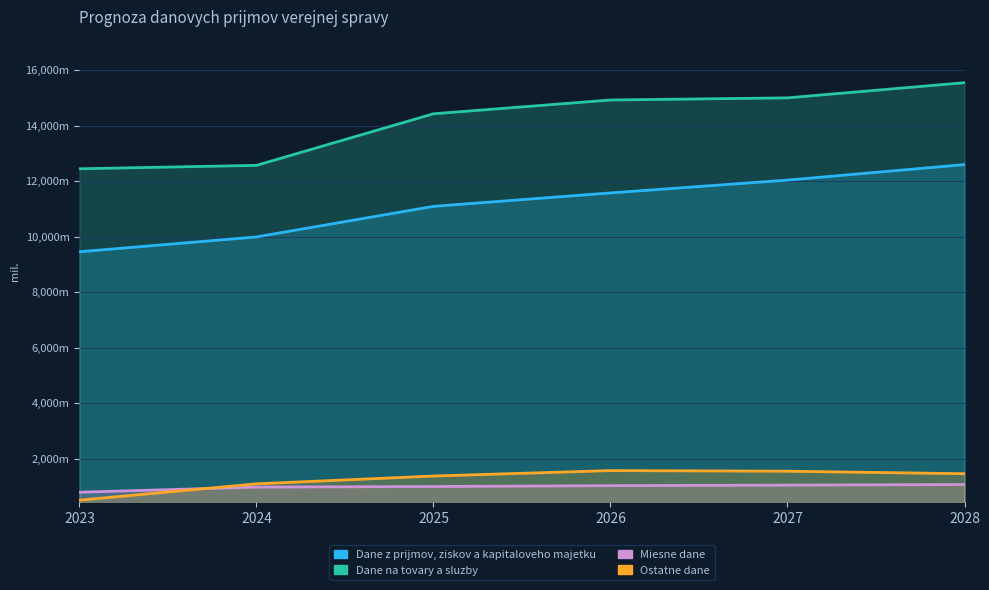

What is the total value across all series at 2026?

29104.6